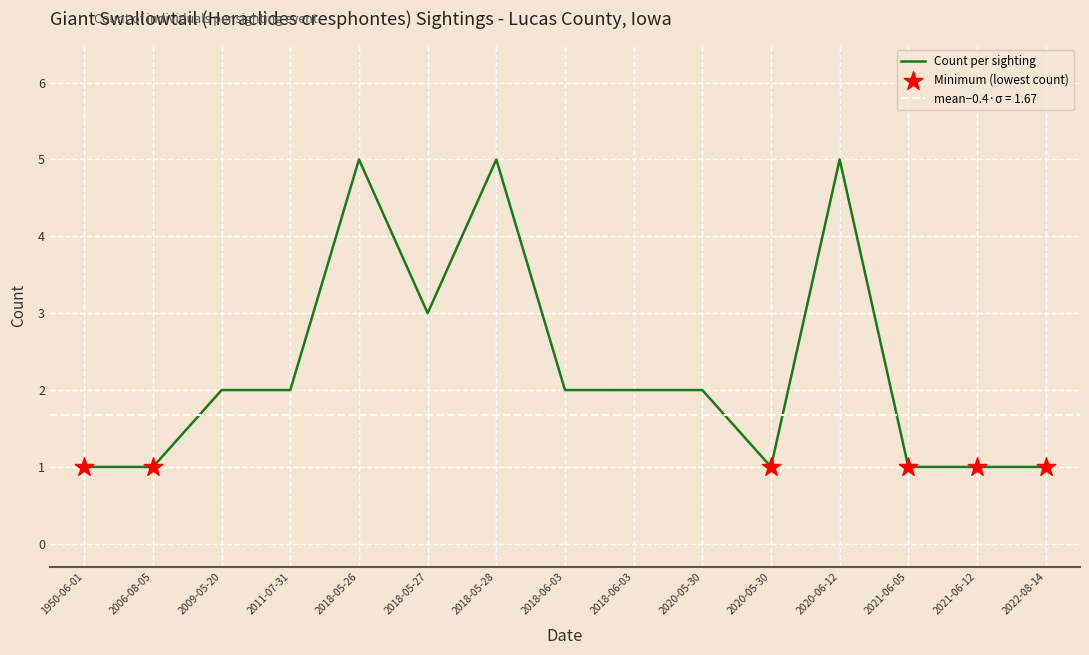

Which has a higher value, 2020-05-30 or 2020-05-30?

2020-05-30